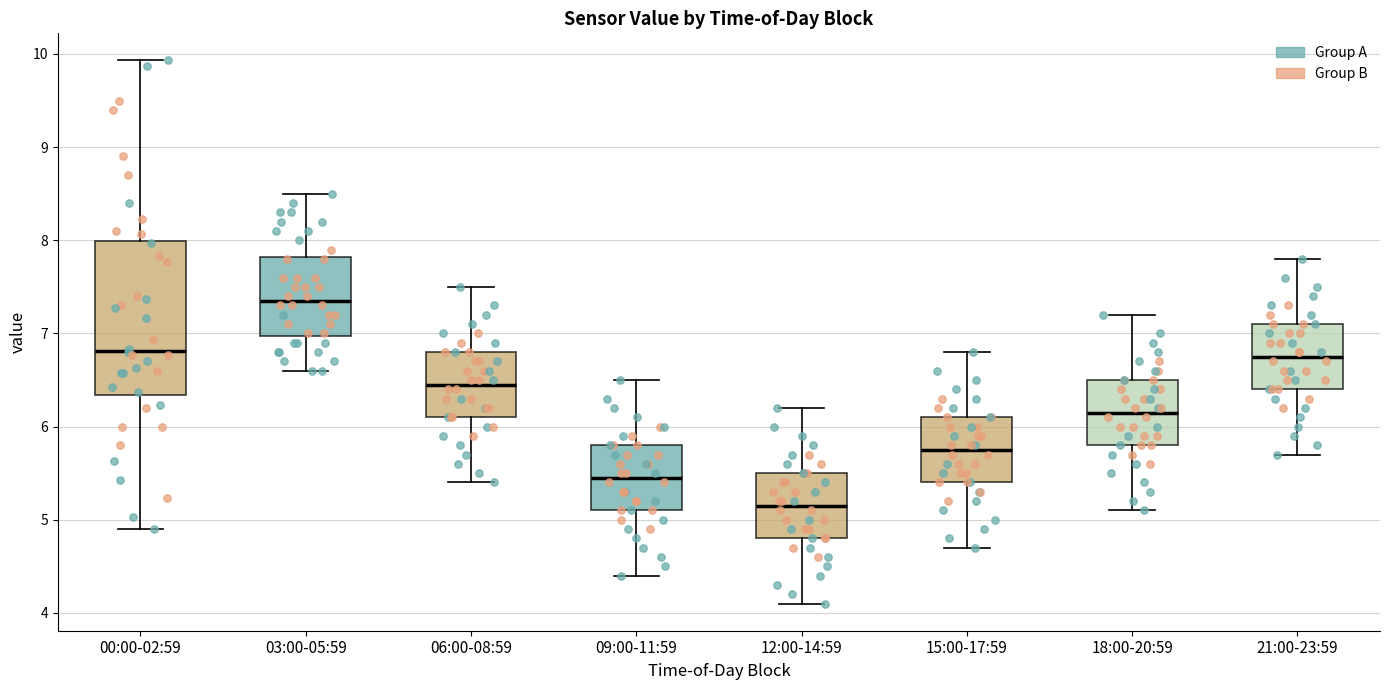

Where is the upper edge of the box for 18:00-20:59 on the y-axis? The values are not printed on the chart, so give them approximately, as read against the axis.

6.5